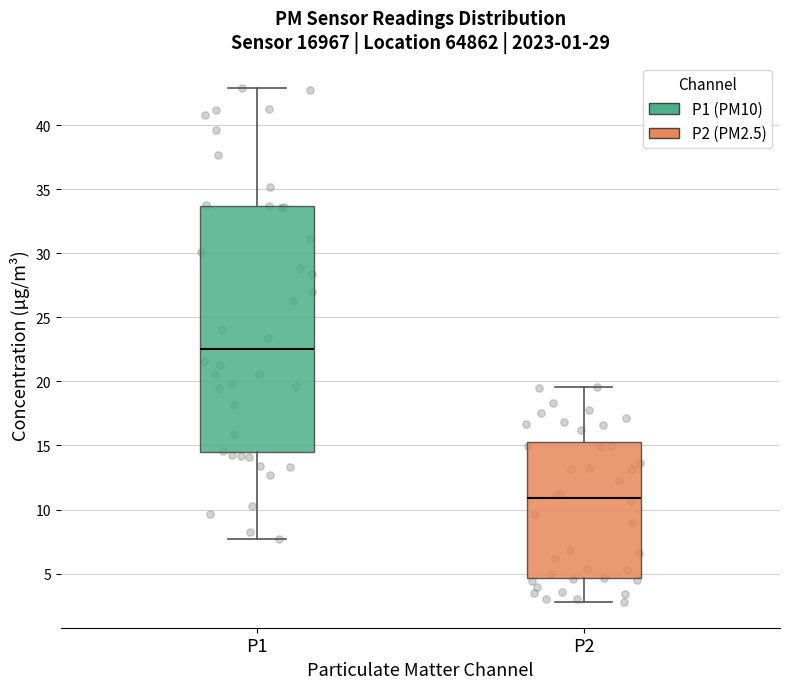

Reading left to right, transcribe this box plot: for each box, give where its median line is, the range the box spans, and where its two whiskers end, as read against the y-axis. The values are not printed on the chart, so give them approximately, as read against the axis.

P1: median 22.5, box 14.5 to 33.5, whiskers 7.5 to 43.0
P2: median 11.0, box 4.5 to 15.5, whiskers 3.0 to 19.5